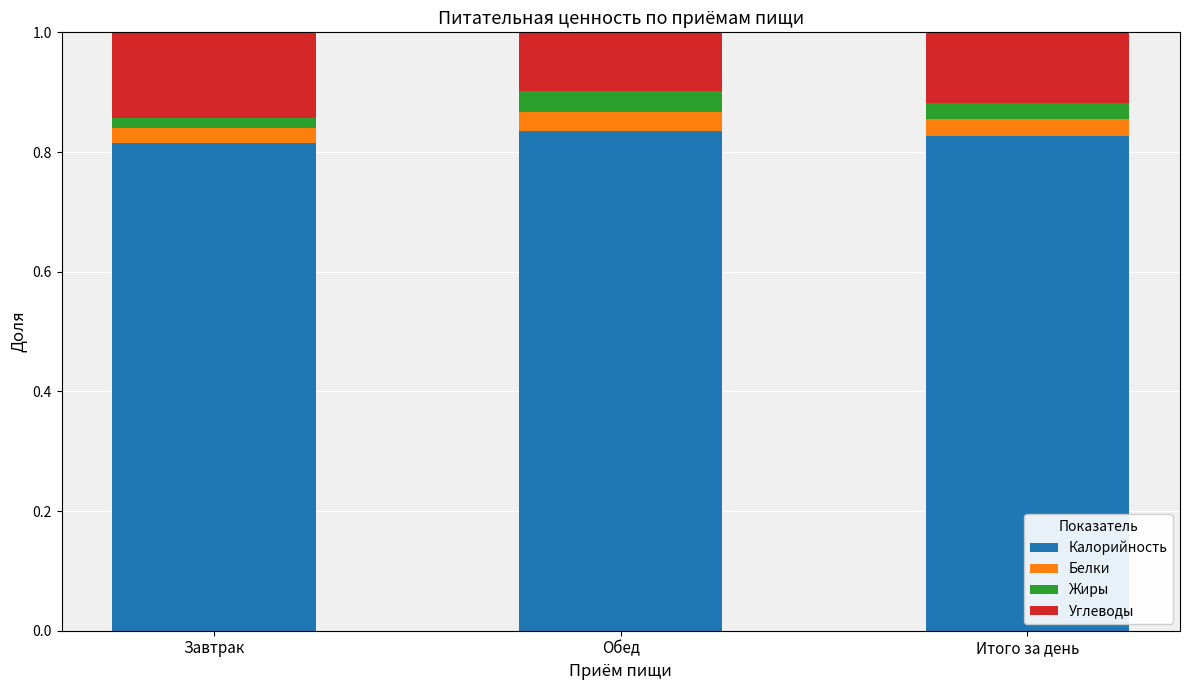

The value of Калорийность at Итого за день is 0.4. True or false?

False